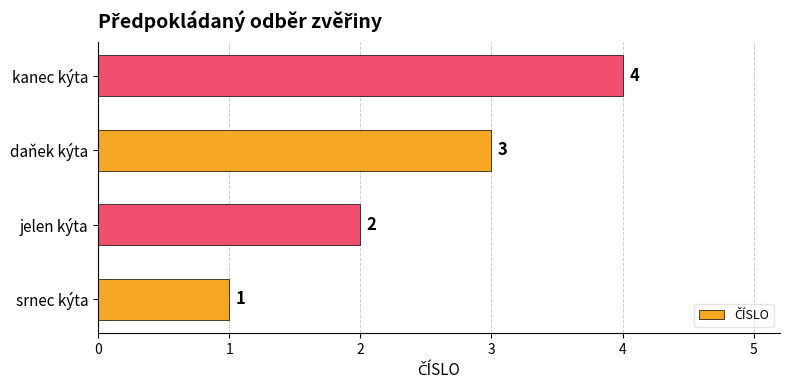

Which label corresponds to the largest value in the chart?

kanec kýta